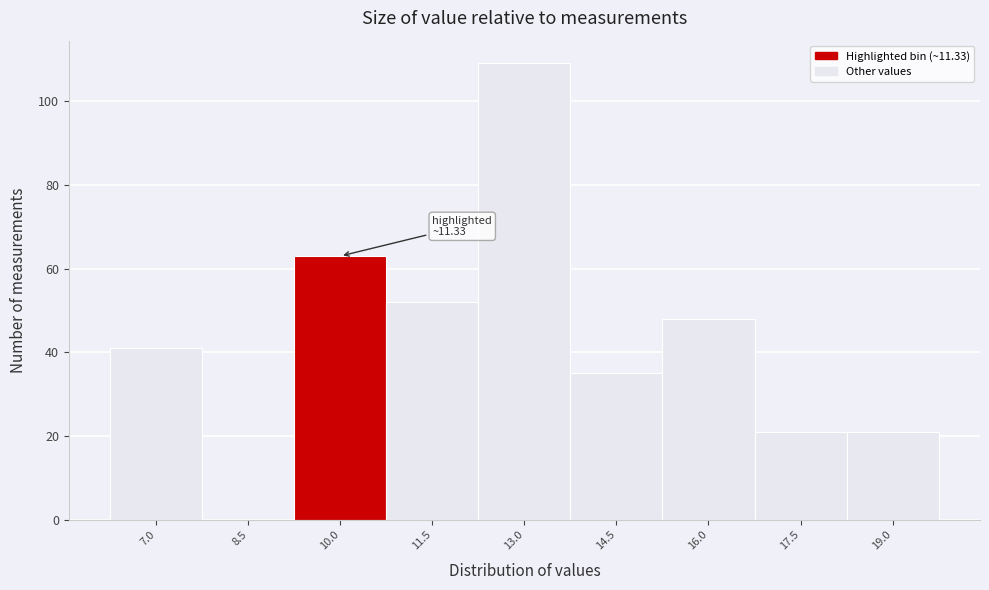

Reading left to right, what are all the values shown in this chart?

7.0=41	8.5=0	10.0=63	11.5=52	13.0=109	14.5=35	16.0=48	17.5=21	19.0=21